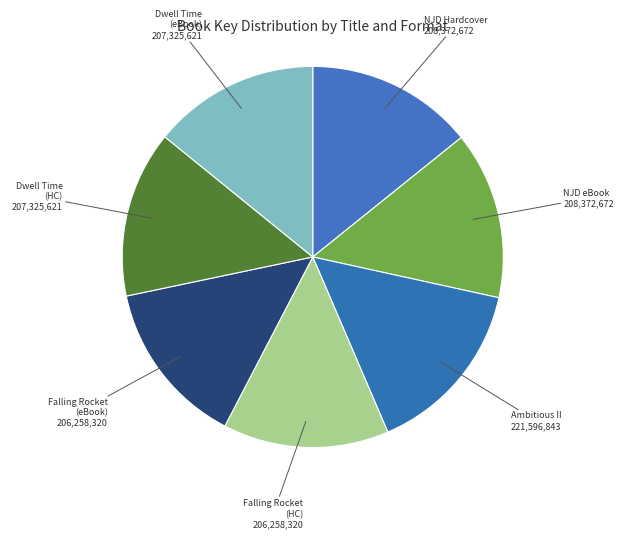

How many slices are in this pie chart?

7